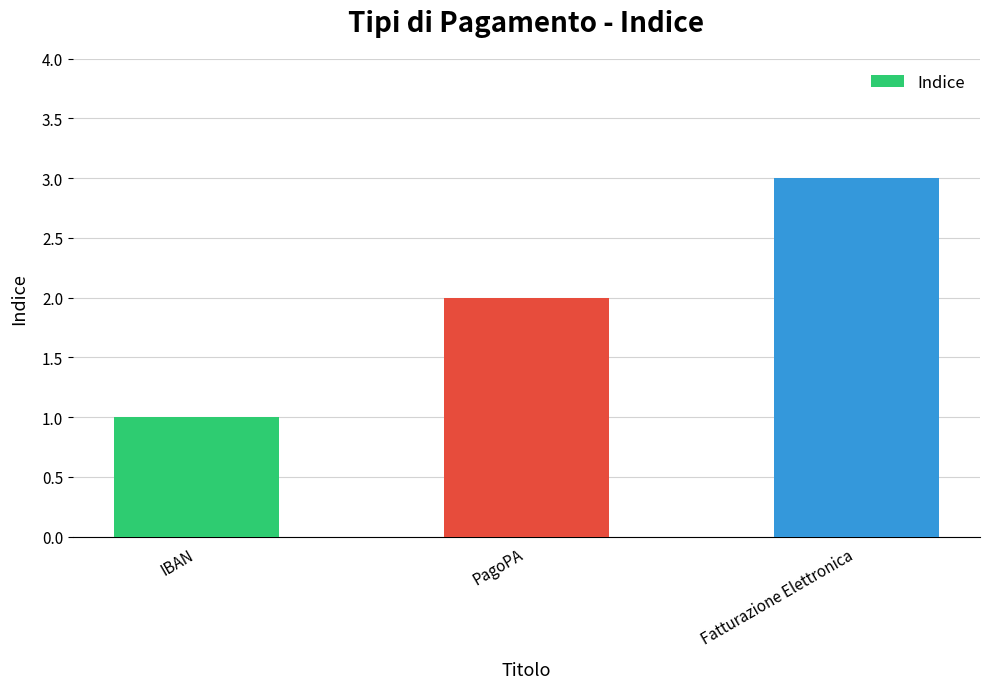

List the labels in order of value, smallest first.

IBAN, PagoPA, Fatturazione Elettronica